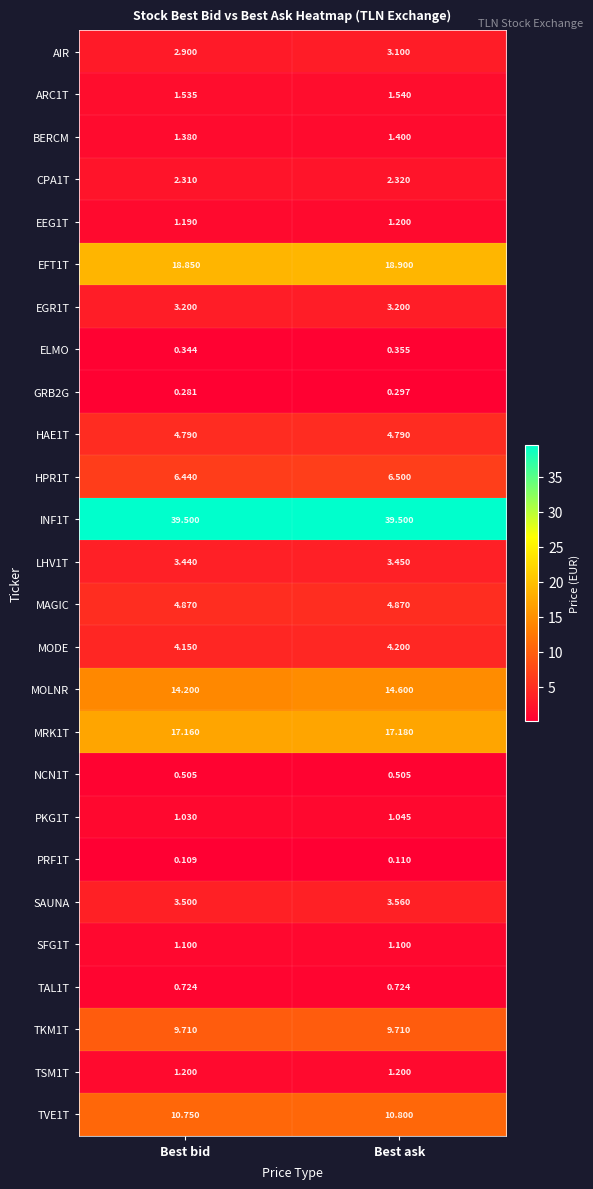

At which category is the sum across all series the highest?

Best ask